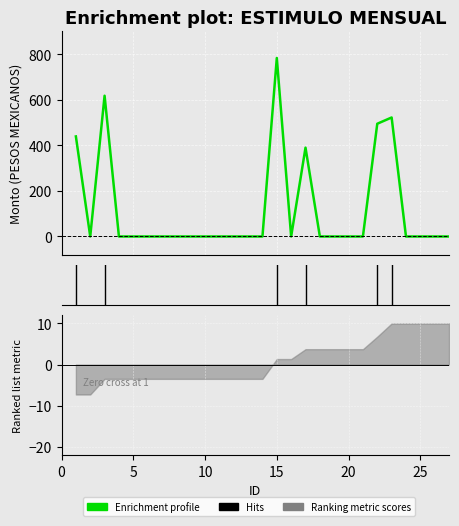

How many points are lower than both their immediate neighbors (excluding endpoints)?

2